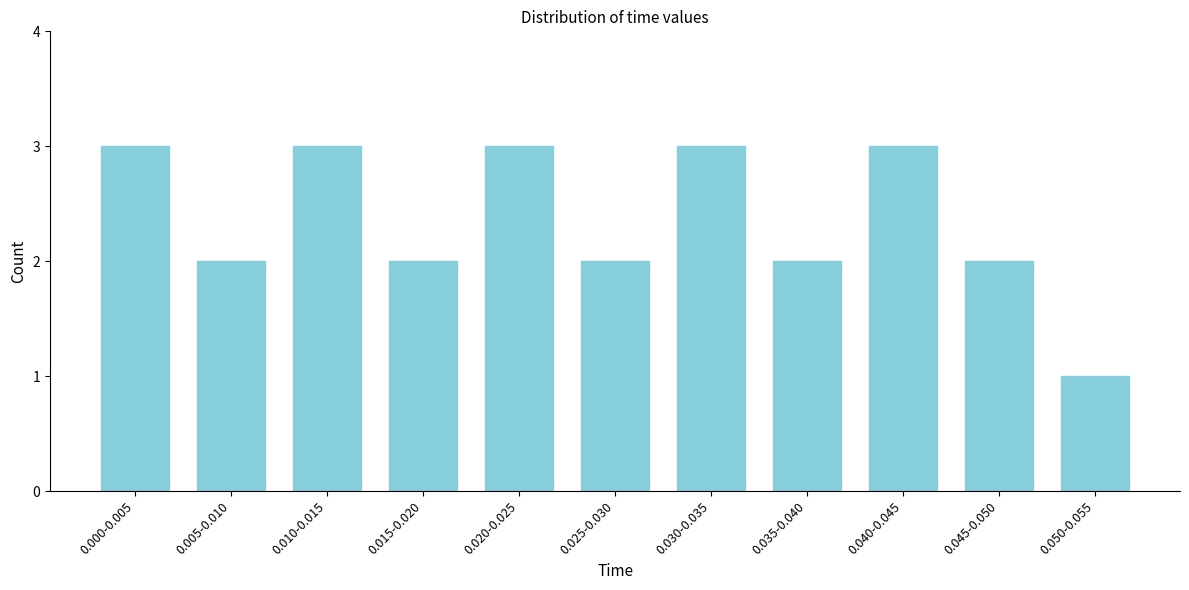

Reading right to left, transcribe all the data shown in this chart.

1	2	3	2	3	2	3	2	3	2	3